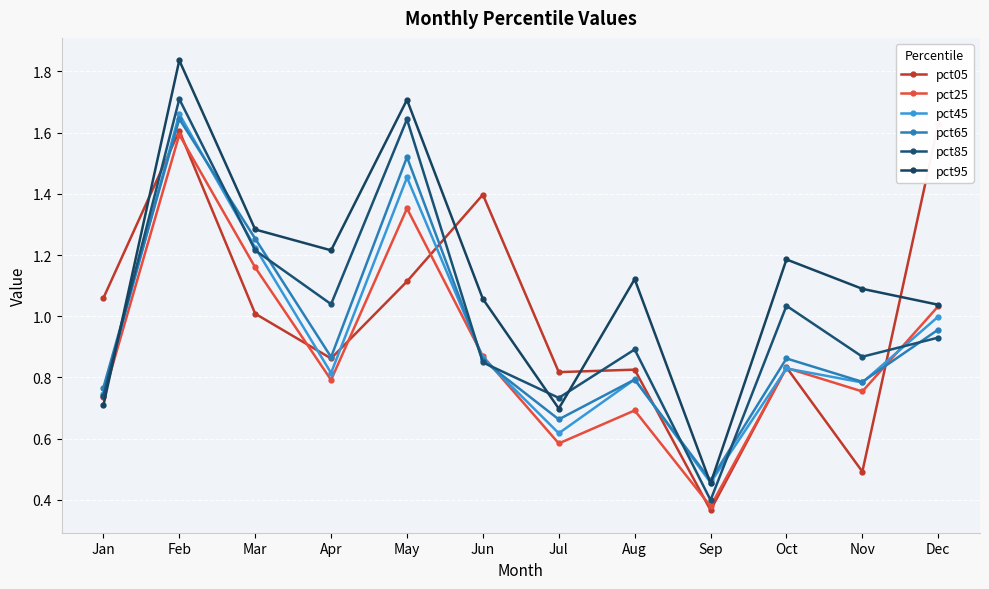

What is the difference between the pct45 values at Jul and Mar?

0.6